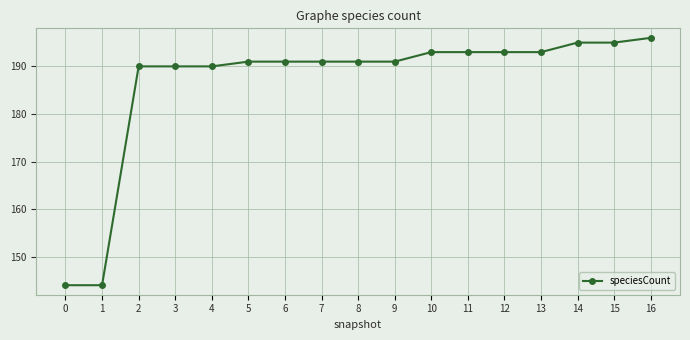

What is the value of the 11th point from the left?

193